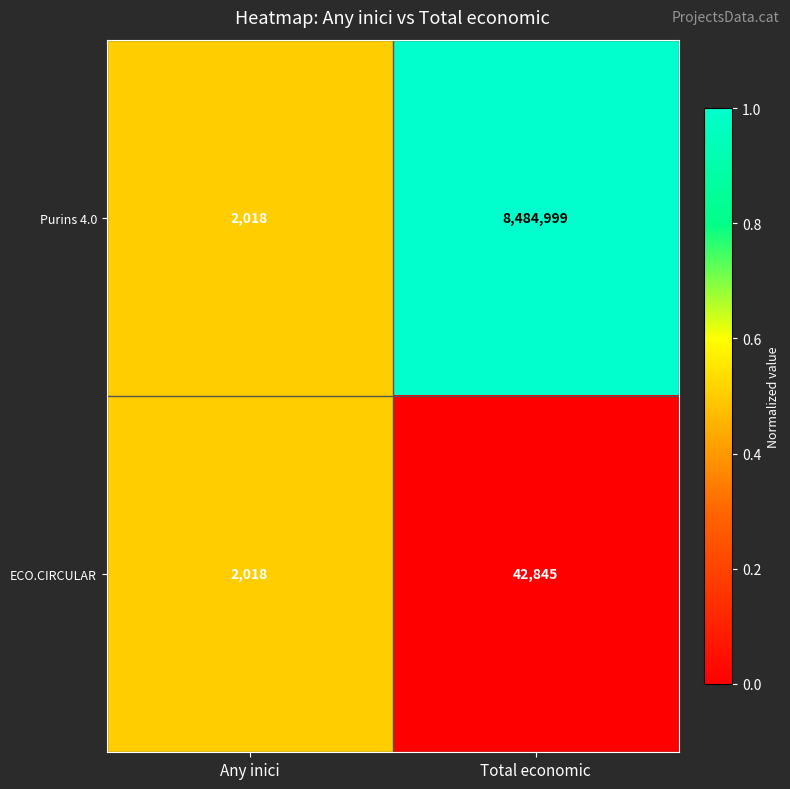

What is the difference between the Purins 4.0 values at Total economic and Any inici?

8482981